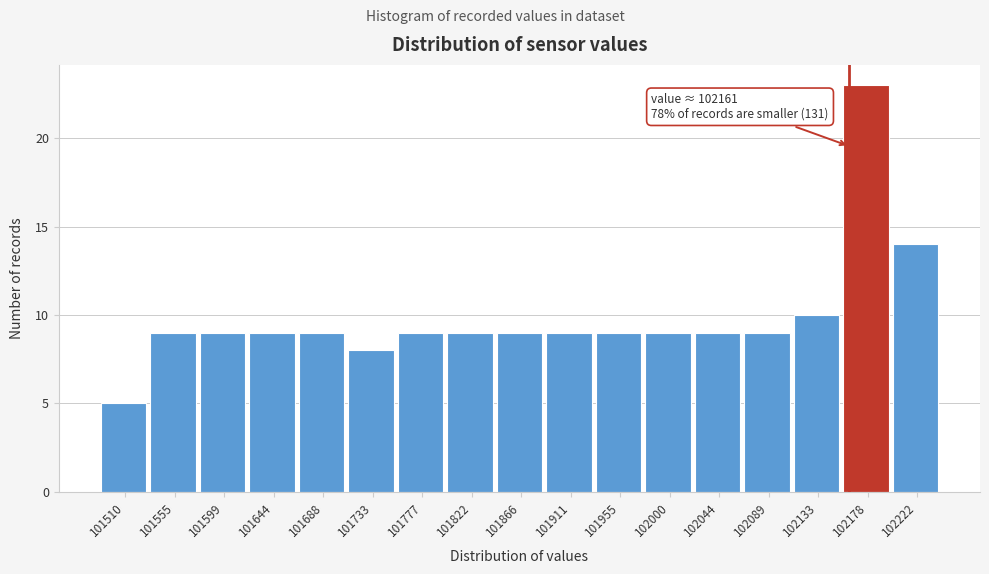

Which range on the x-axis has the tallest bar?

102155 to 102200